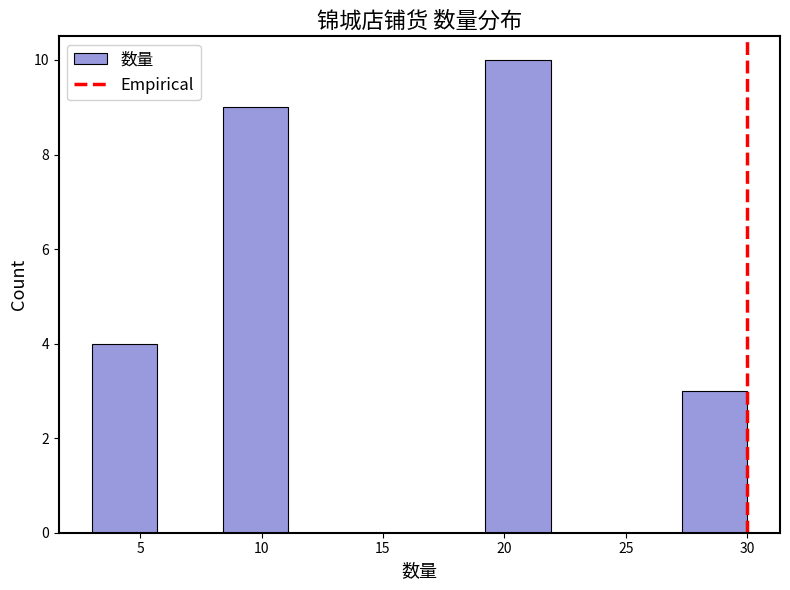

Over which range of the x-axis is the bar tallest?

19.2 to 21.9